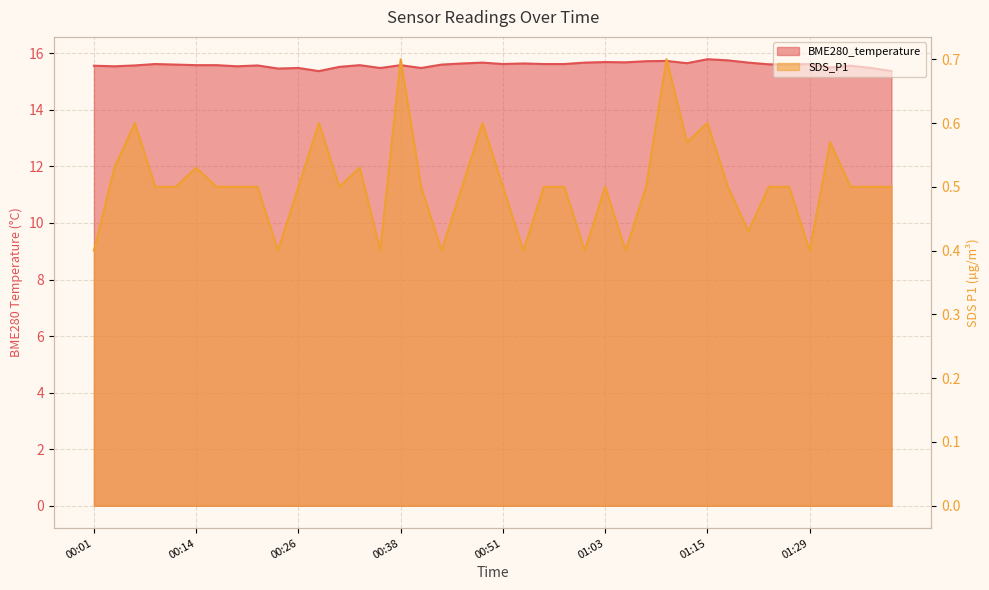

List the labels in order of SDS_P1 value, largest first.

00:38, 01:10, 00:06, 00:28, 00:48, 01:15, 01:13, 01:31, 00:04, 00:14, 00:33, 00:09, 00:11, 00:16, 00:19, 00:21, 00:26, 00:31, 00:41, 00:46, 00:51, 00:56, 00:58, 01:03, 01:08, 01:18, 01:23, 01:26, 01:34, 01:36, 01:39, 01:20, 00:01, 00:24, 00:36, 00:43, 00:53, 01:00, 01:05, 01:29